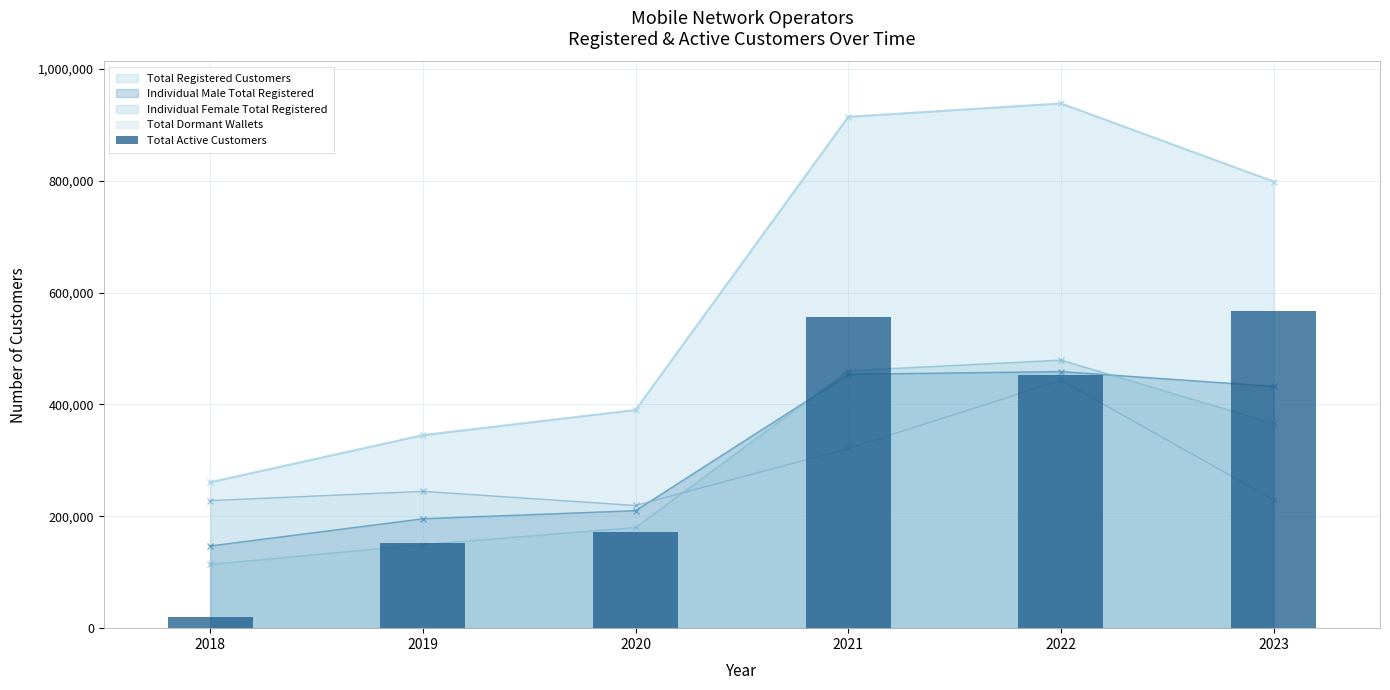

What is the approximate value at 2018, to the nearest 100?

20400